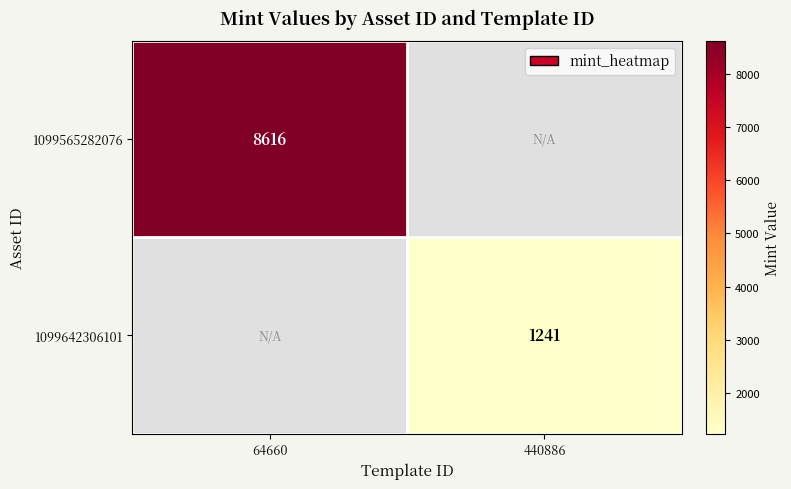

Is it true that 1099565282076 equals 8616 at 64660?

True